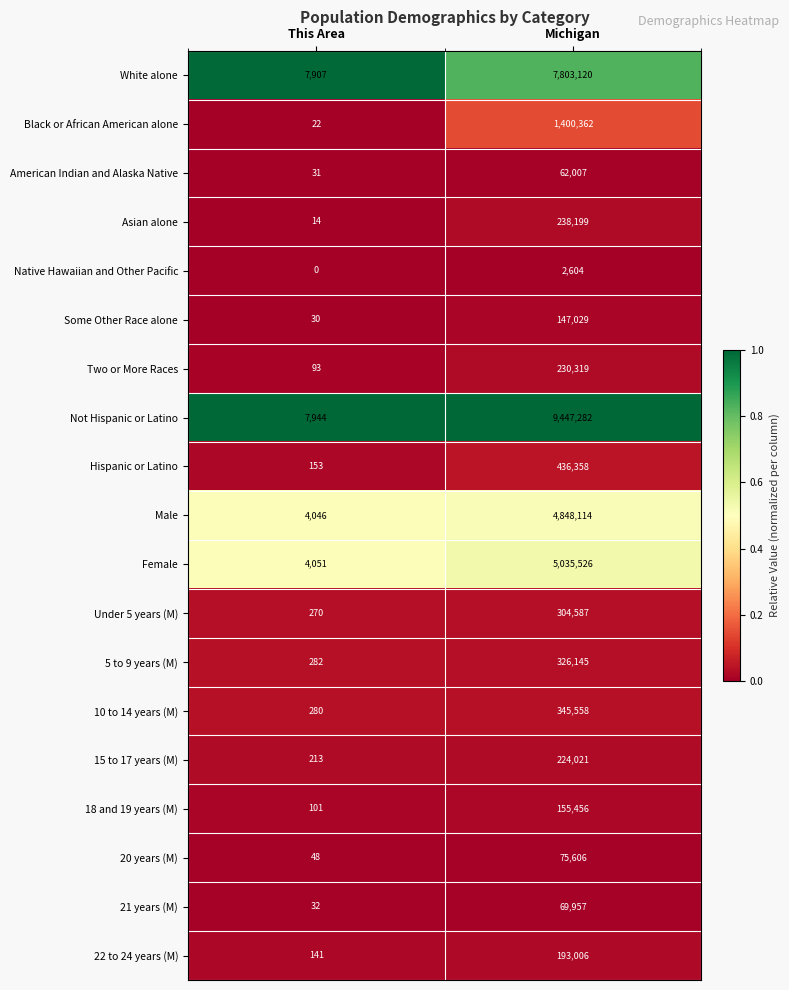

Which series has the largest total across all categories?

Not Hispanic or Latino